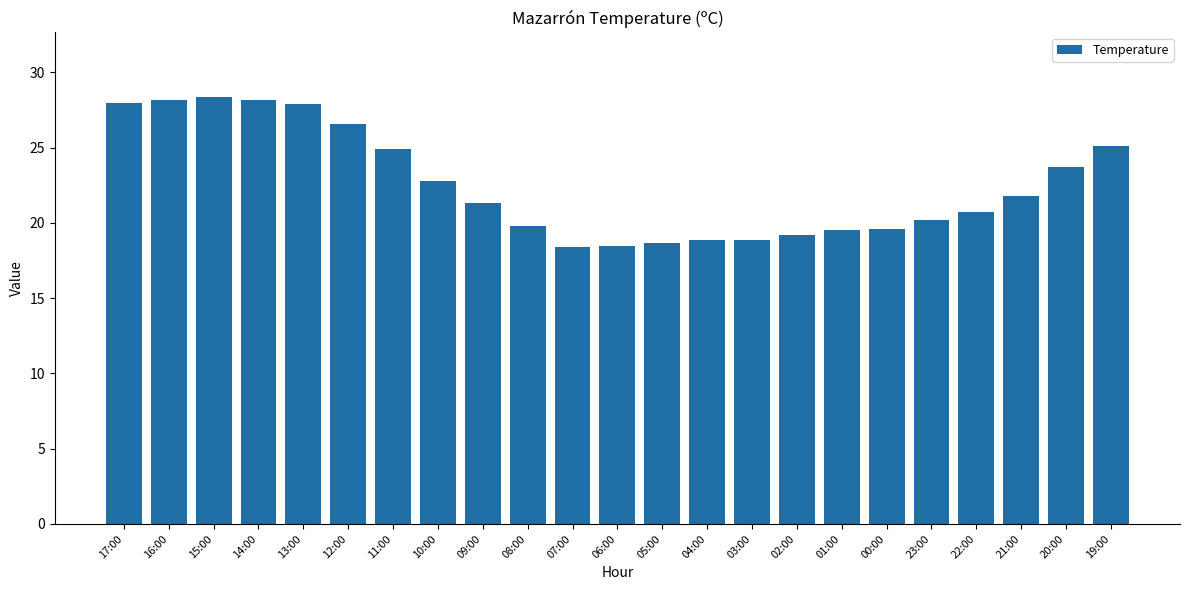

What is the smallest value displayed?

18.4